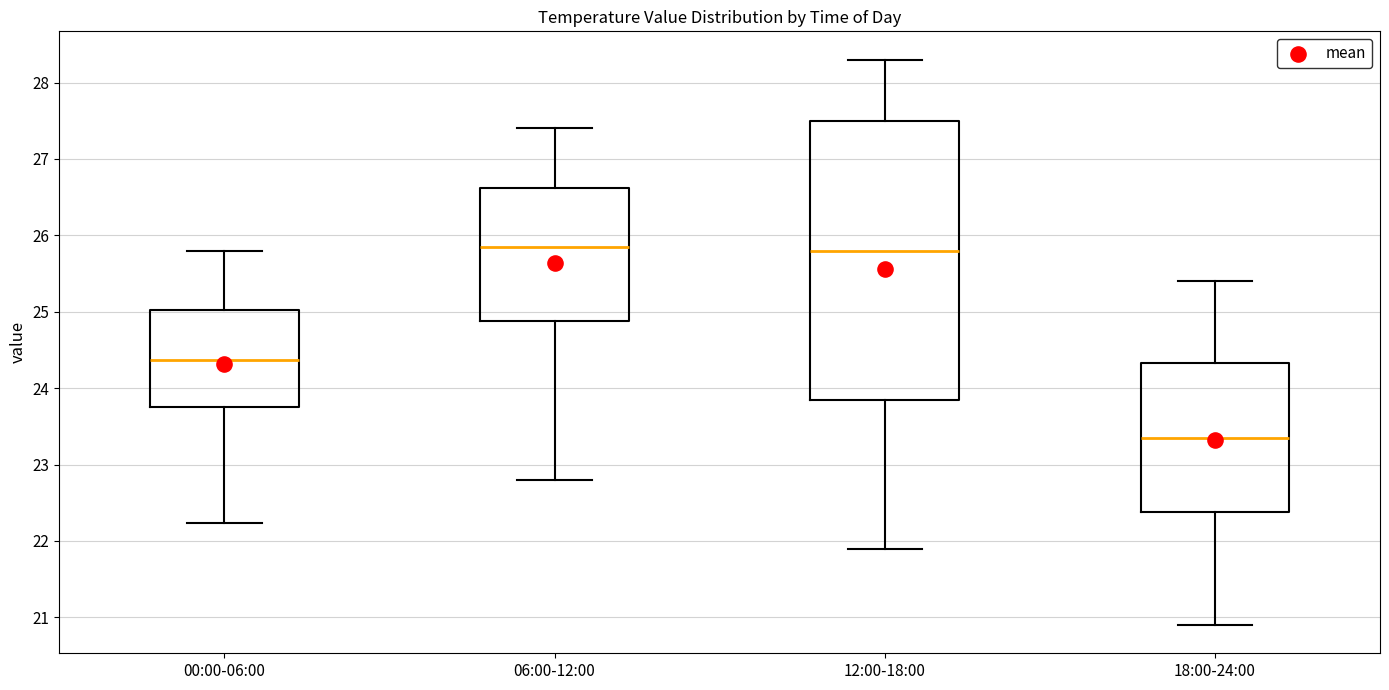

Comparing the boxes themselves (not the whiskers), which one is the tallest?

12:00-18:00